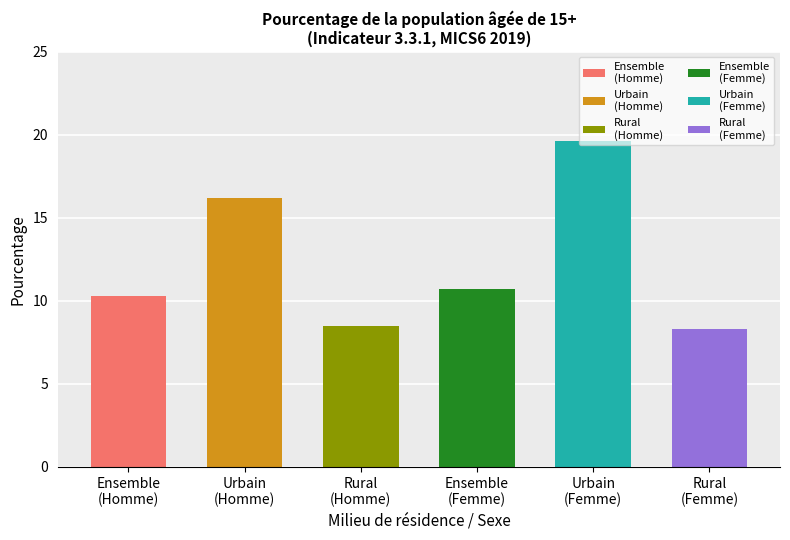

Read the Homme value at Rural.

8.5